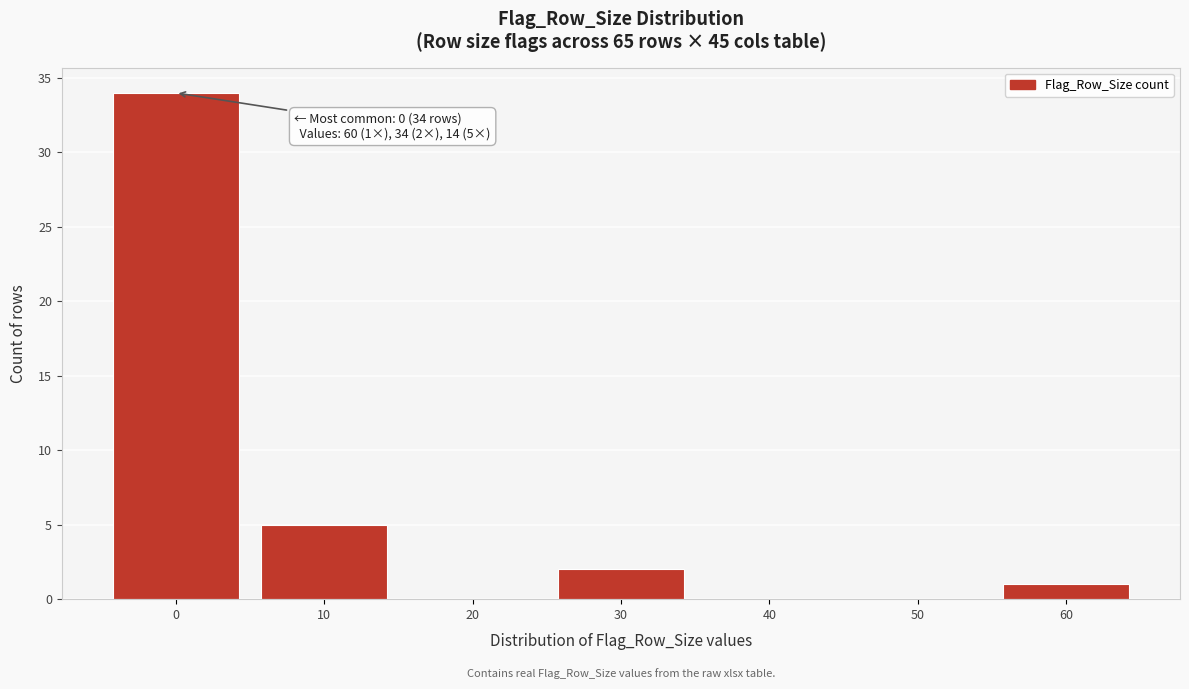

Reading right to left, transcribe all the data shown in this chart.

60=1	50=0	40=0	30=2	20=0	10=5	0=34